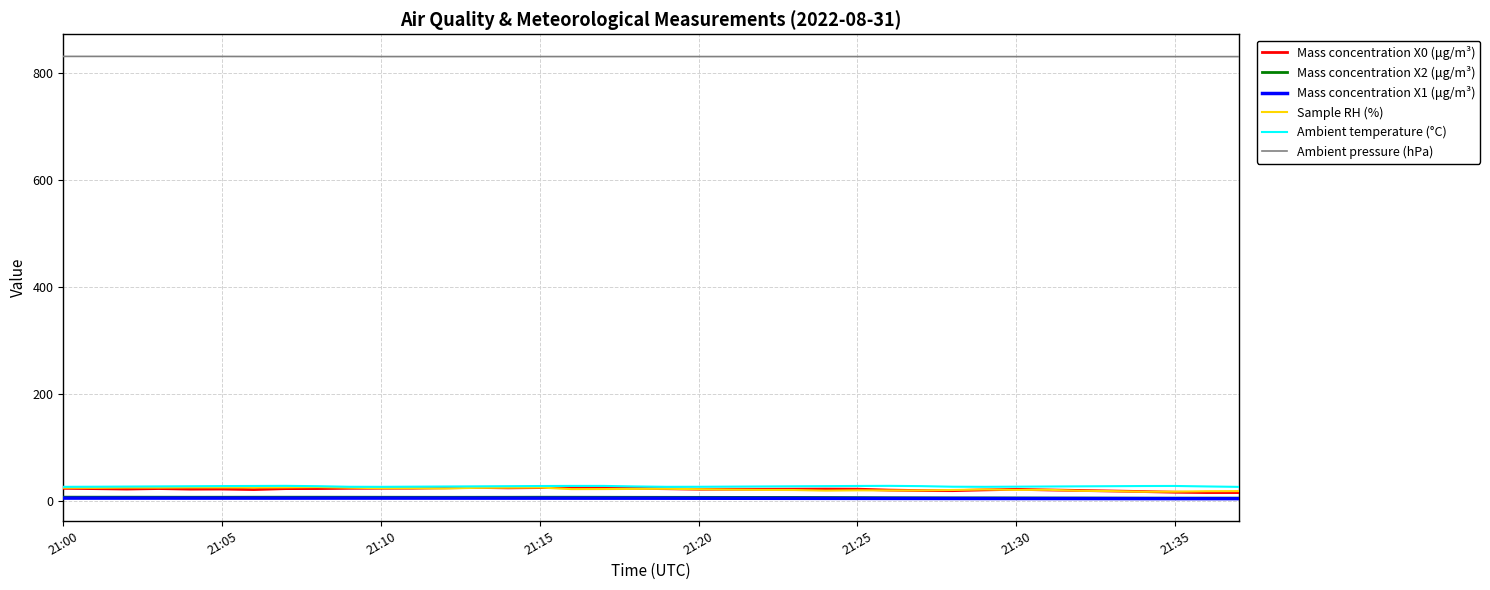

What is the average value of the Ambient pressure (hPa) series?

830.1